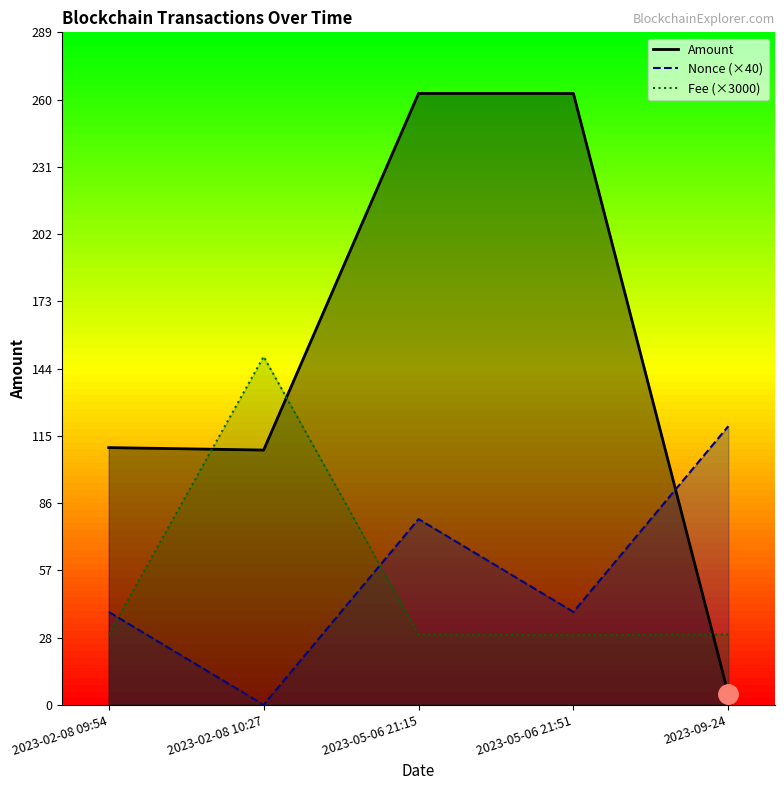

Is it true that Fee (×3000) equals 60.4 at 2023-02-08 10:27?

False